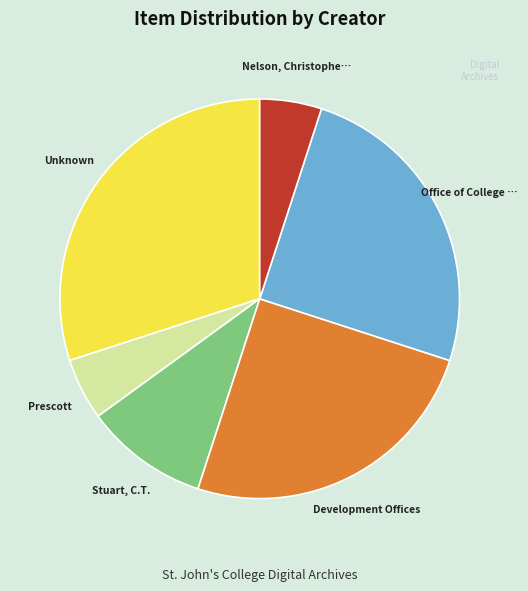

Does any single category account for the majority?

No